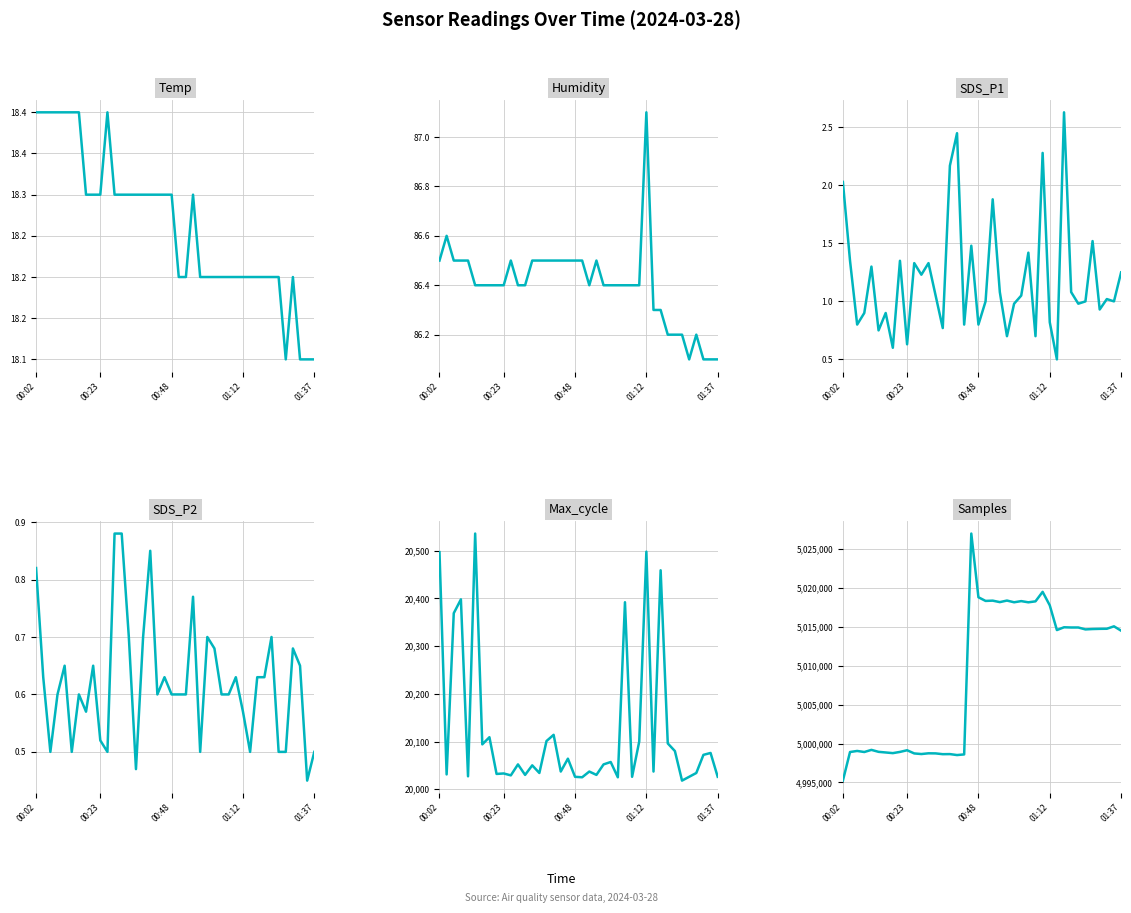

What are all the series names shown in the legend?

Temp, Humidity, SDS_P1, SDS_P2, Max_cycle, Samples